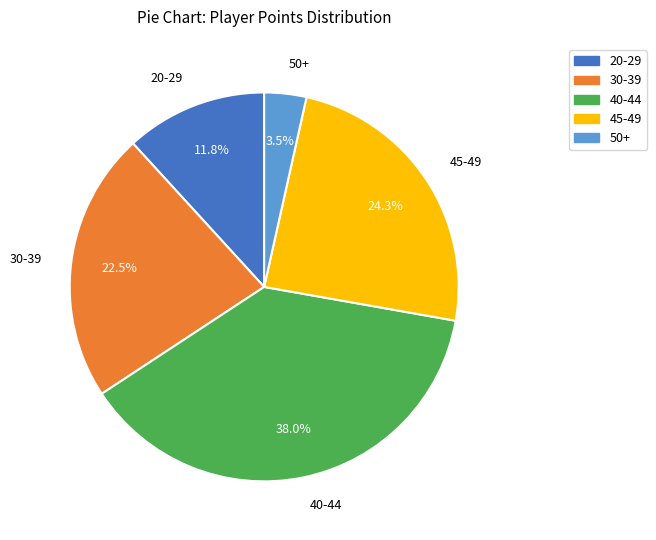

Is there any slice that represents more than half of the pie?

No